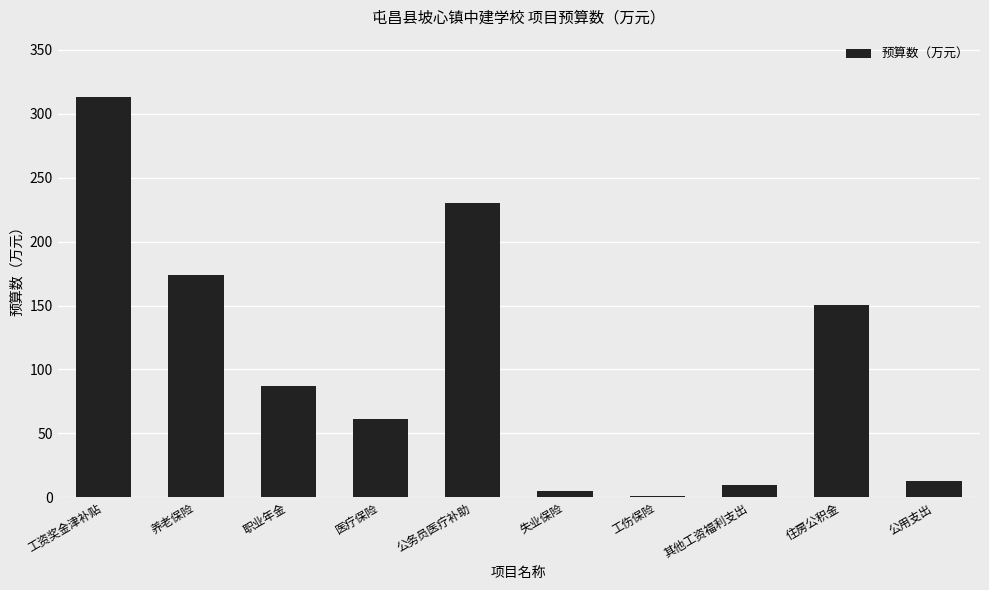

The value at 养老保险 is 173.8. True or false?

True